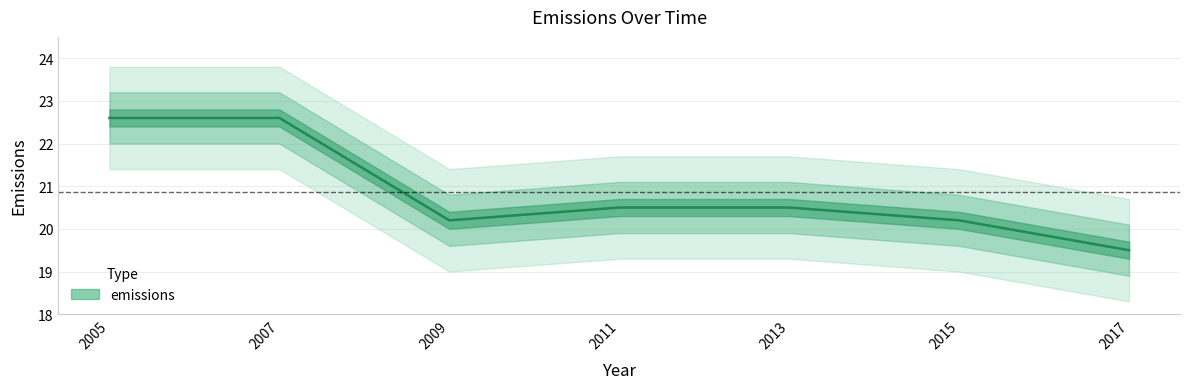

List the labels in order of value, largest first.

2005, 2007, 2011, 2013, 2009, 2015, 2017